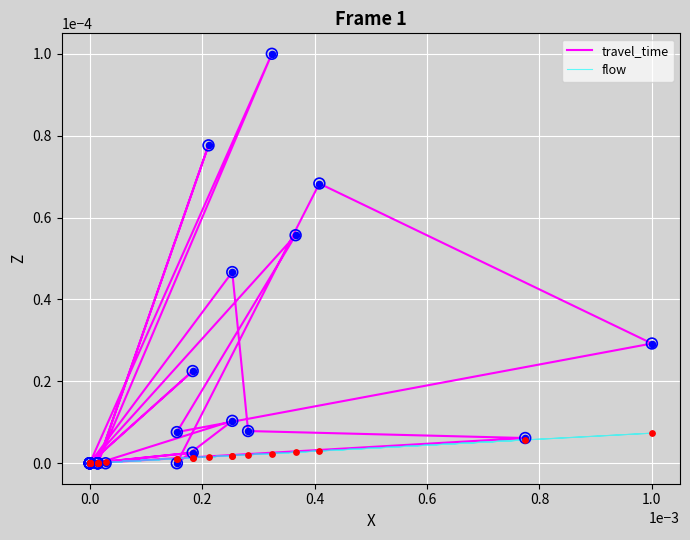

Which series reaches the minimum Y coordinate?

travel_time